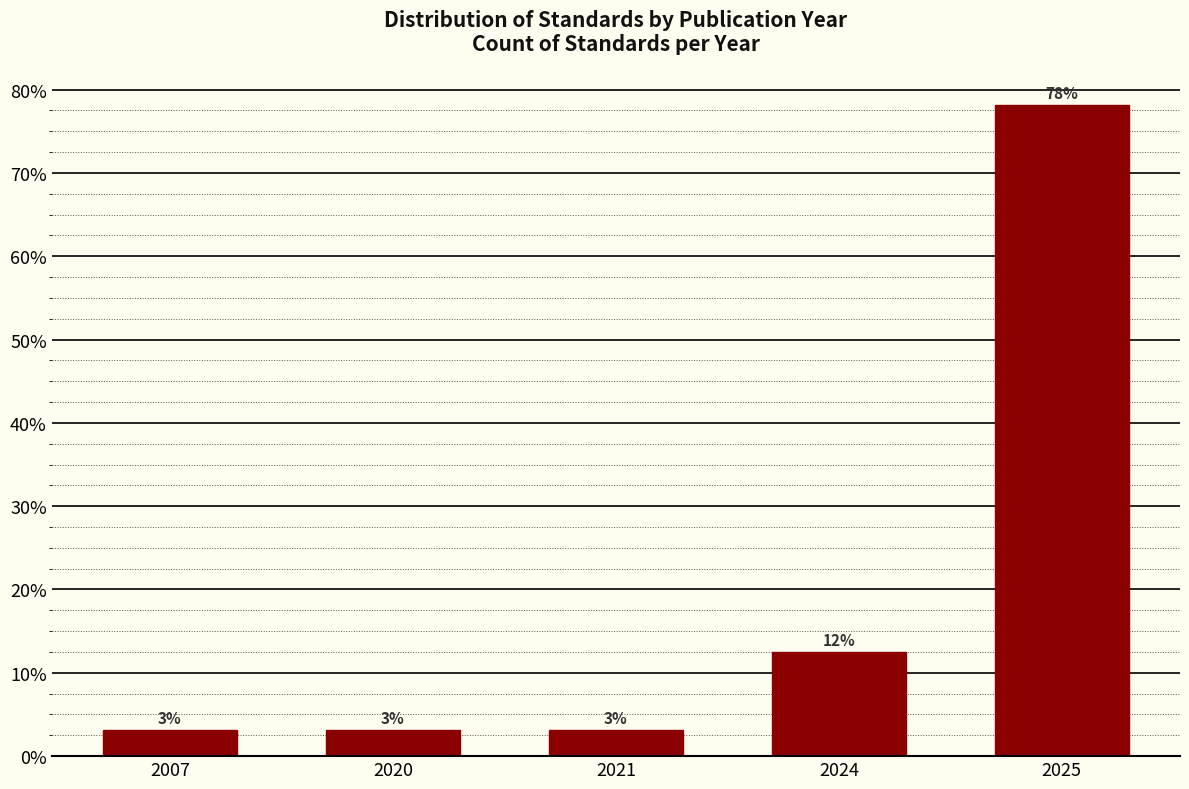

How many bars are there in total?

5